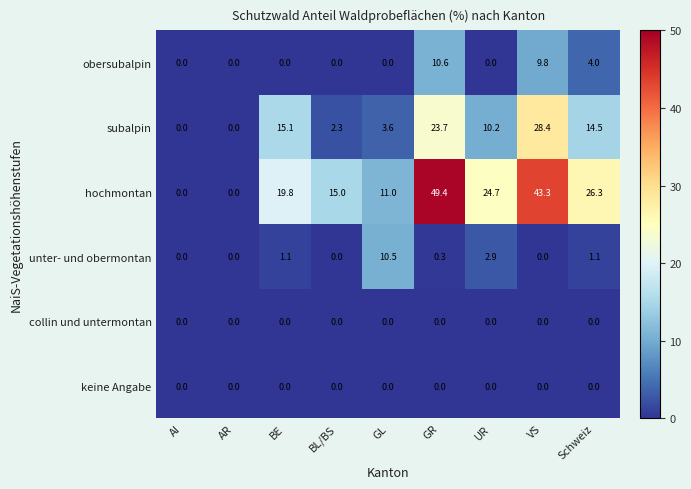

Which series has the widest spread of values?

hochmontan